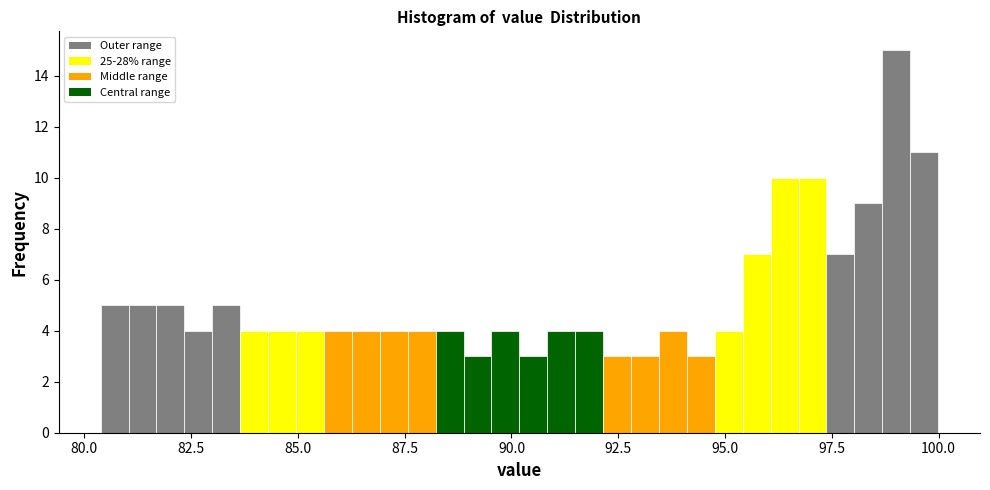

Around what value on the x-axis is the tallest bar? Give the approximate position of its centre, as read against the axis.

99.0